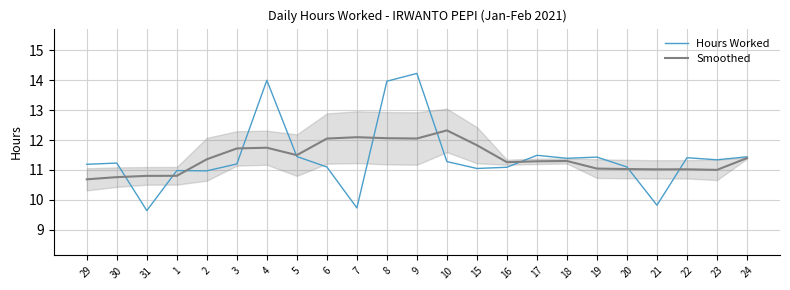

Which has a higher value, 16 or 1?

16